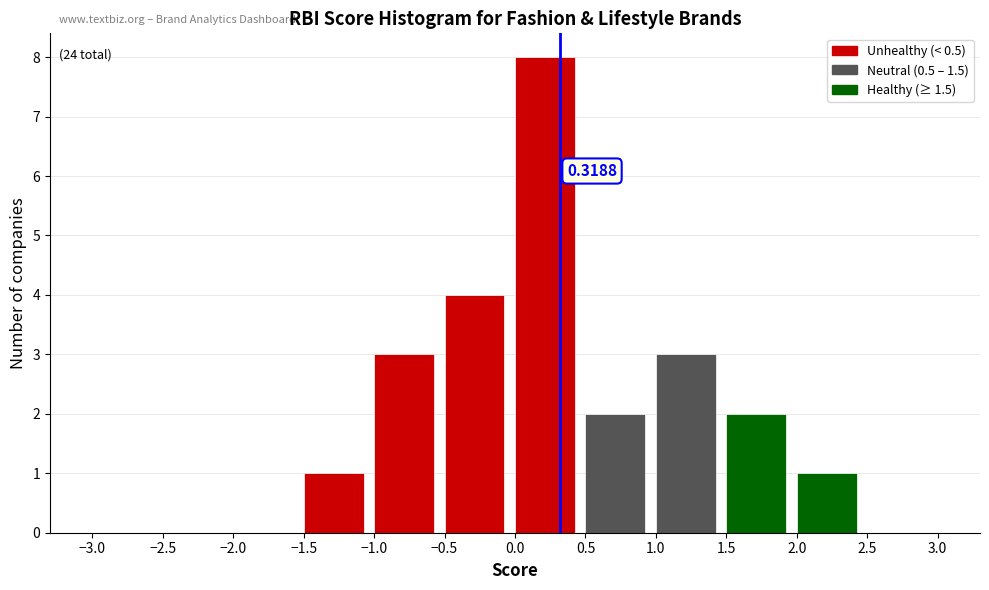

Which range on the x-axis has the tallest bar?

0.0 to 0.5